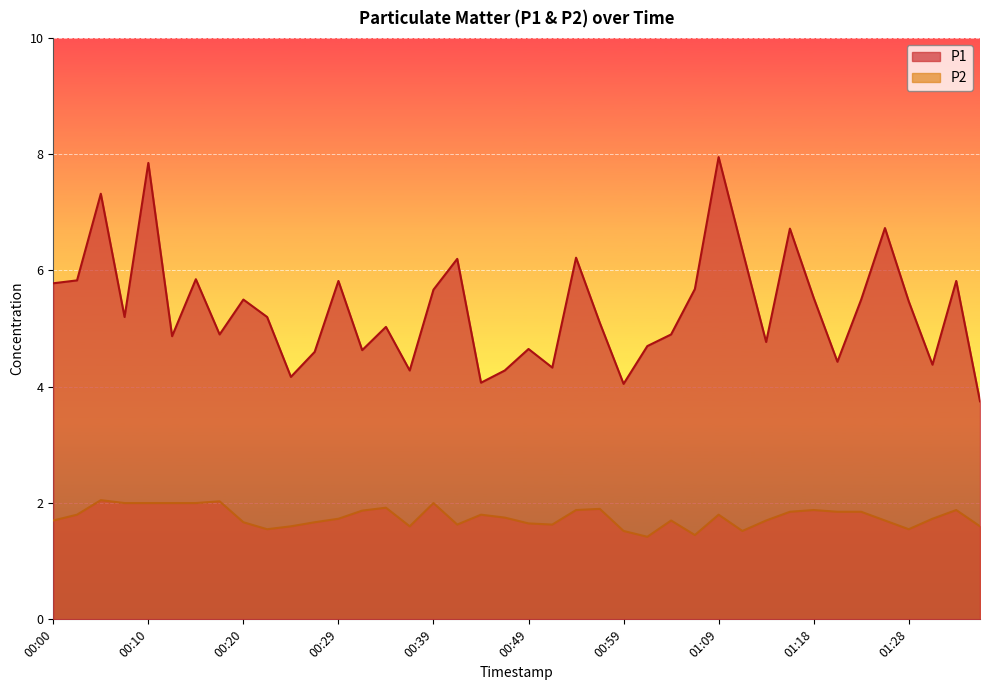

Is it true that P1 equals 6.2 at 00:42?

True